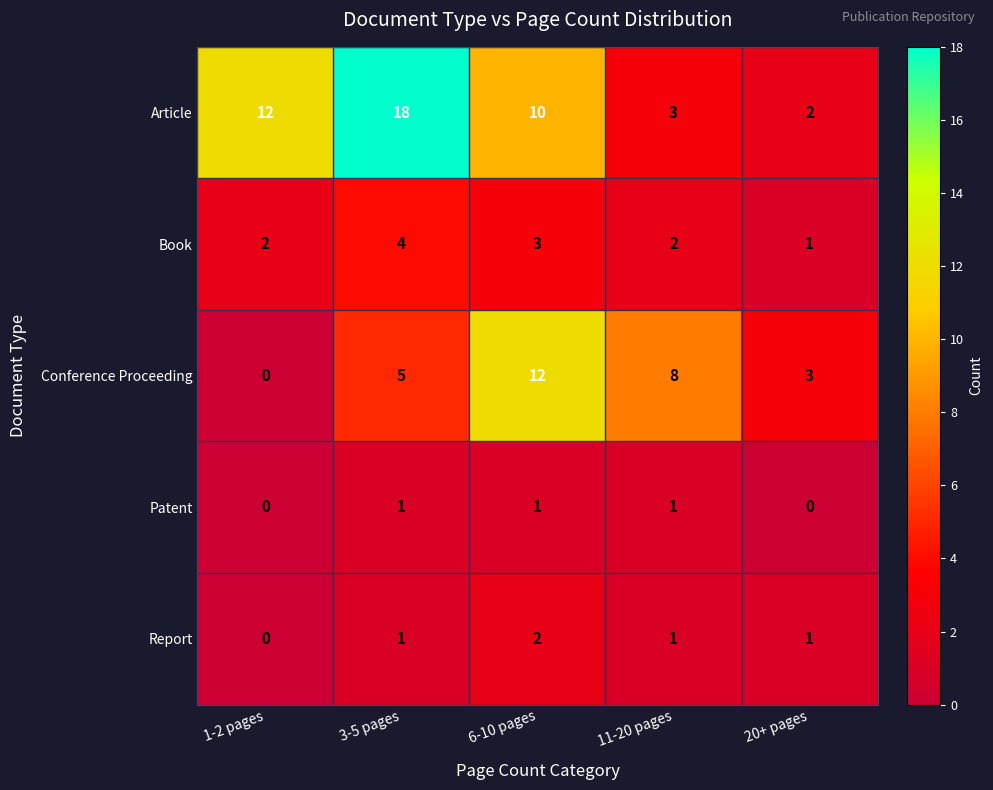

How many Book values are between 2 and 3?

3